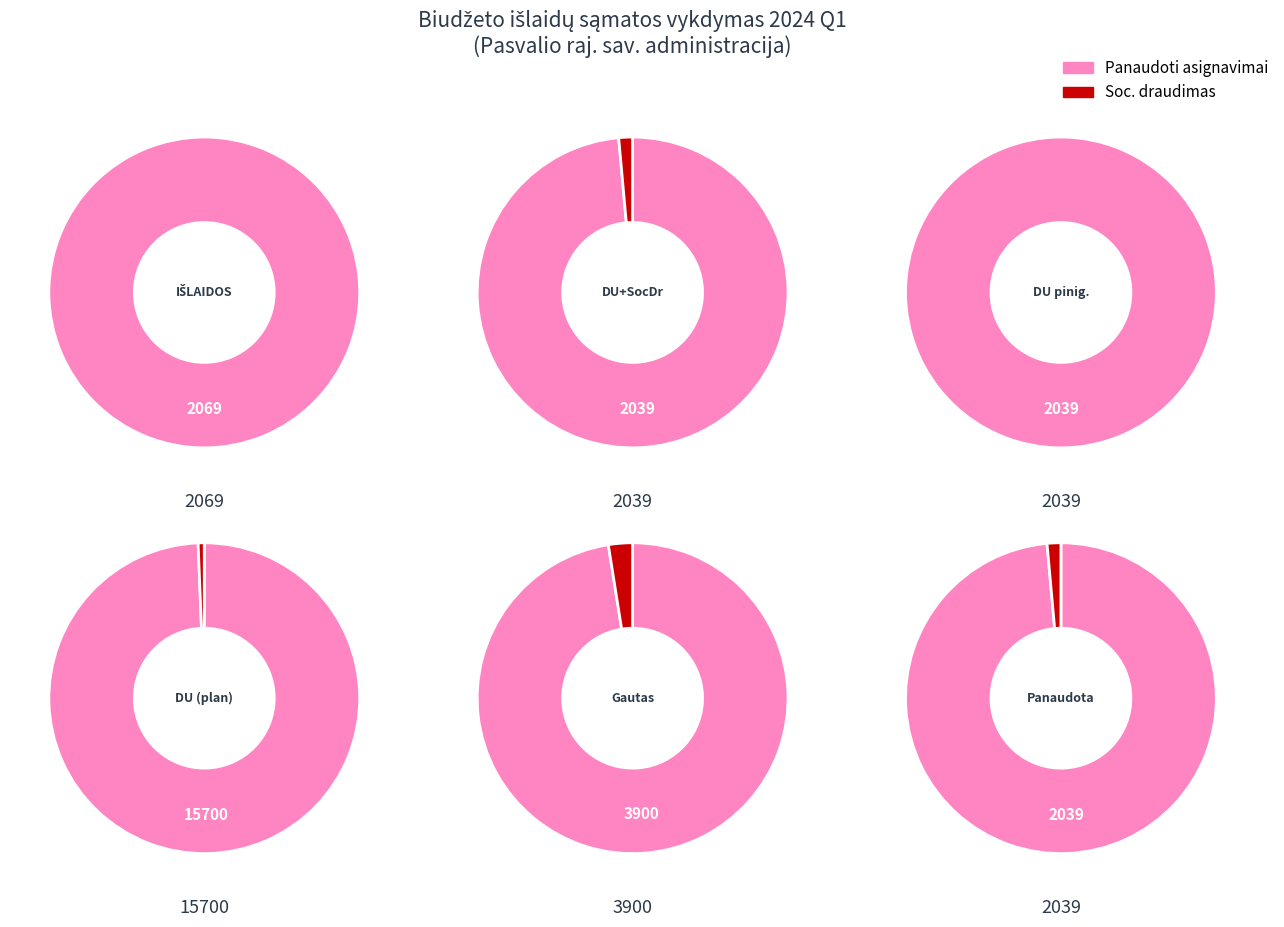

Count the number of slices in the pie.

6